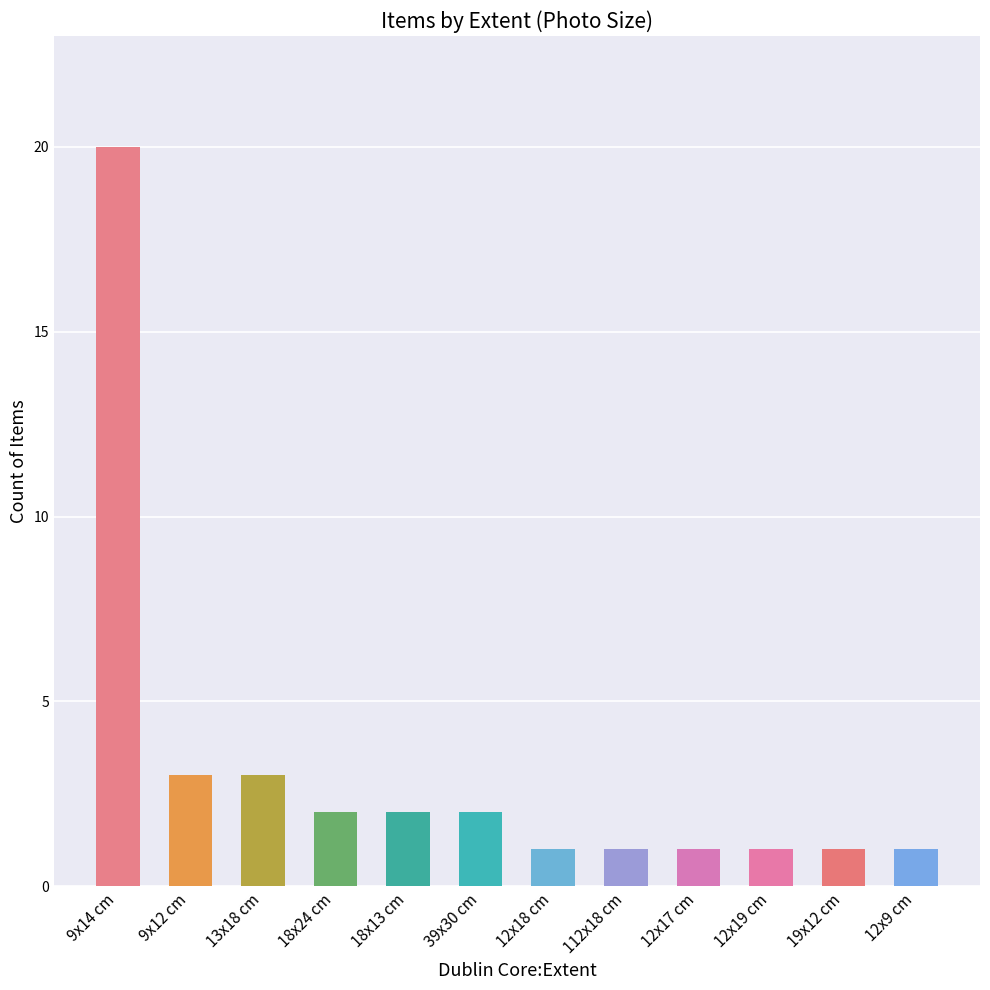

Reading left to right, transcribe all the data shown in this chart.

20	3	3	2	2	2	1	1	1	1	1	1